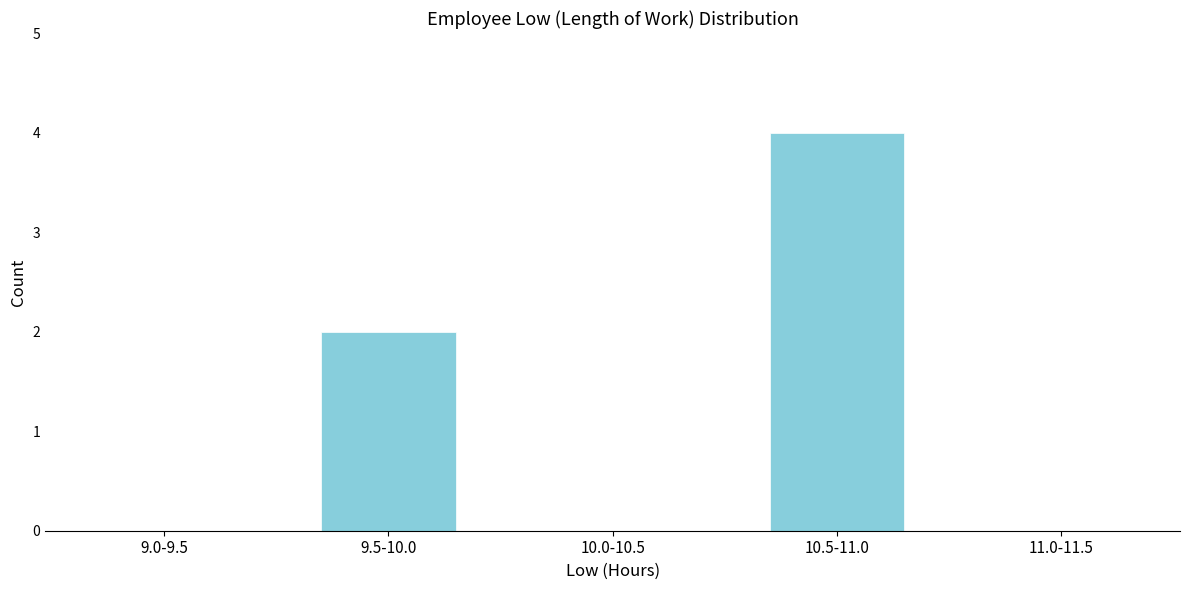

Reading left to right, extract all data points from this chart.

9.0-9.5=0	9.5-10.0=2	10.0-10.5=0	10.5-11.0=4	11.0-11.5=0